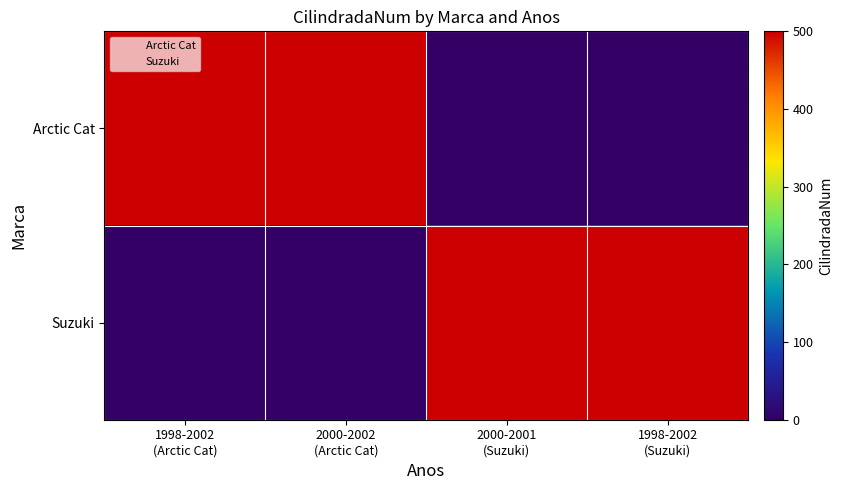

Reading right to left, transcribe all the data shown in this chart.

Arctic Cat: 1998-2002
(Suzuki)=0	2000-2001
(Suzuki)=0	2000-2002
(Arctic Cat)=500	1998-2002
(Arctic Cat)=500
Suzuki: 1998-2002
(Suzuki)=500	2000-2001
(Suzuki)=500	2000-2002
(Arctic Cat)=0	1998-2002
(Arctic Cat)=0